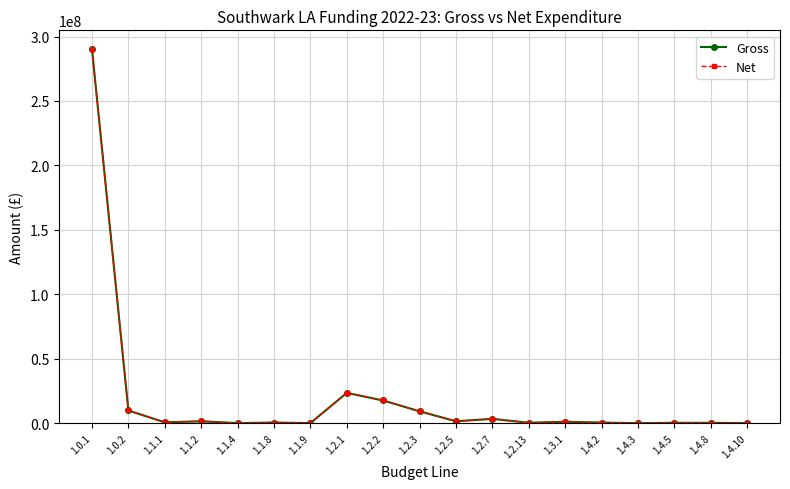

What is the label of the 8th point from the right?

1.2.7